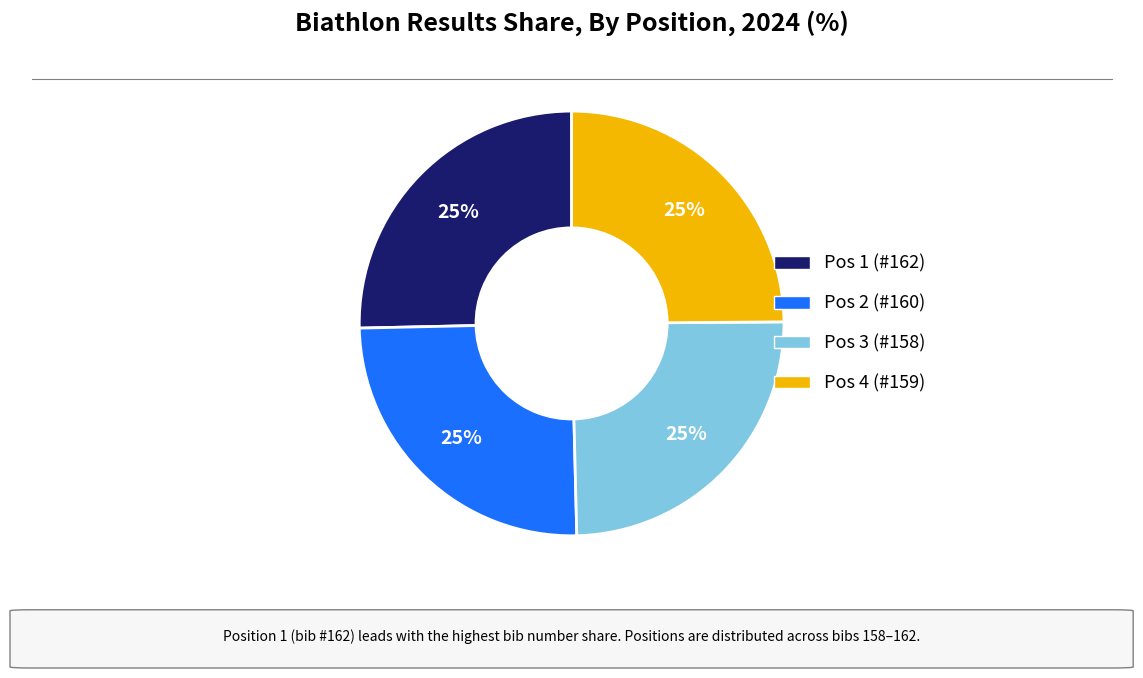

How many slices are in this pie chart?

4